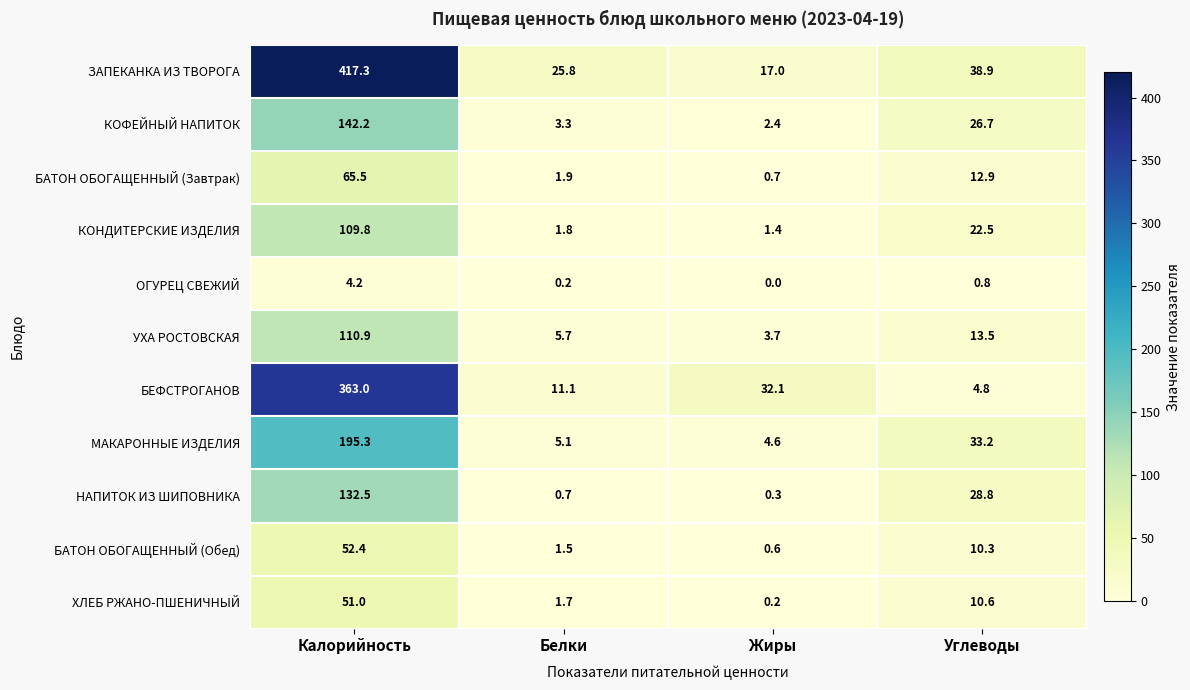

What is the difference between the maximum and minimum values in the КОНДИТЕРСКИЕ ИЗДЕЛИЯ series?

108.4